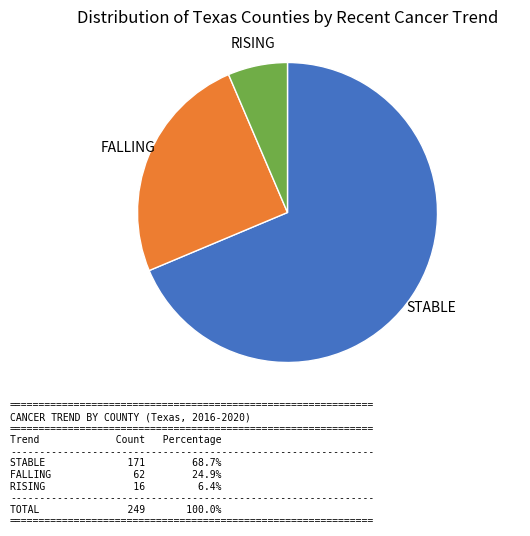

Is there any slice that represents more than half of the pie?

Yes